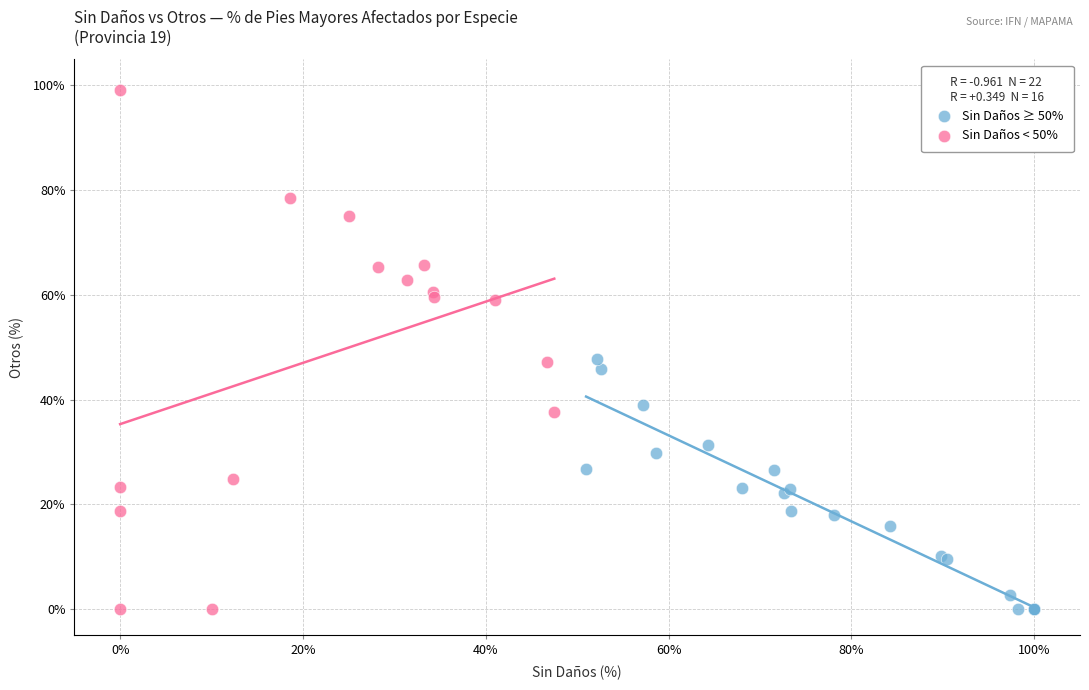

Which series reaches the maximum Y coordinate?

Sin Daños < 50%